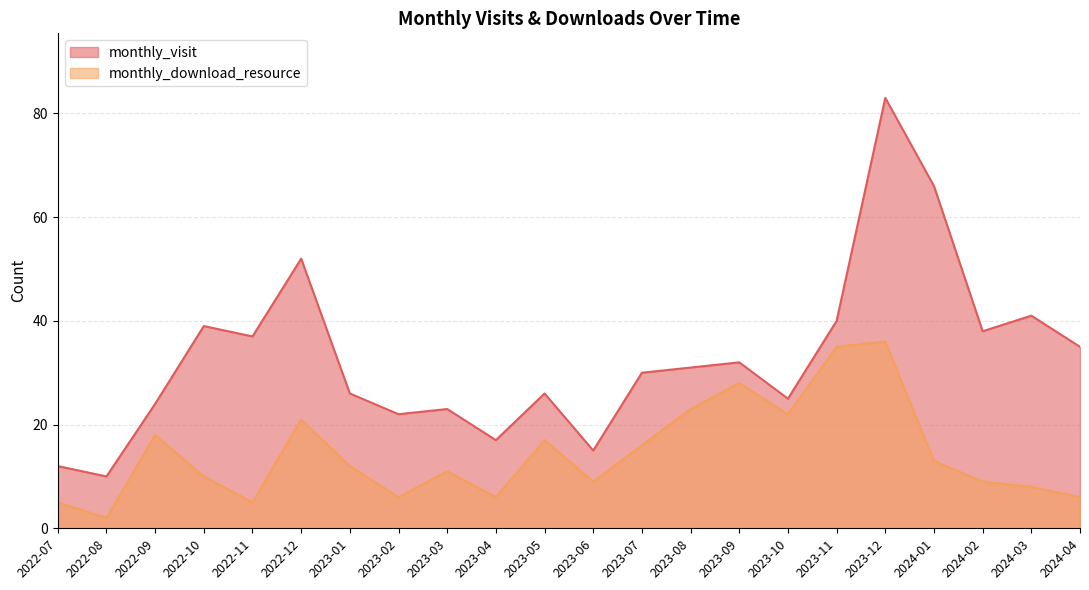

Rank the series by their maximum value, from highest to lowest.

monthly_visit, monthly_download_resource